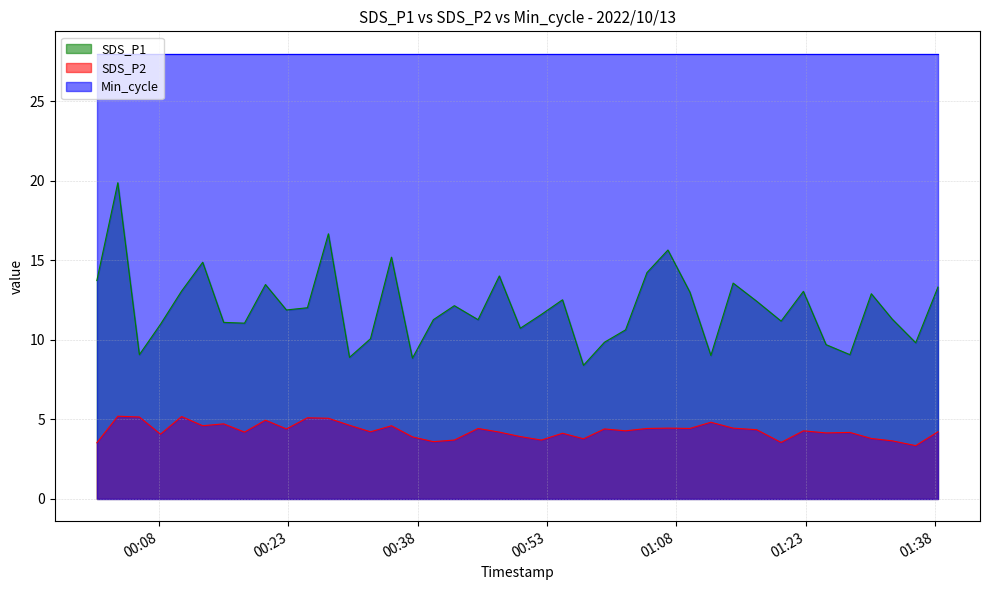

Which series has the widest spread of values?

SDS_P1